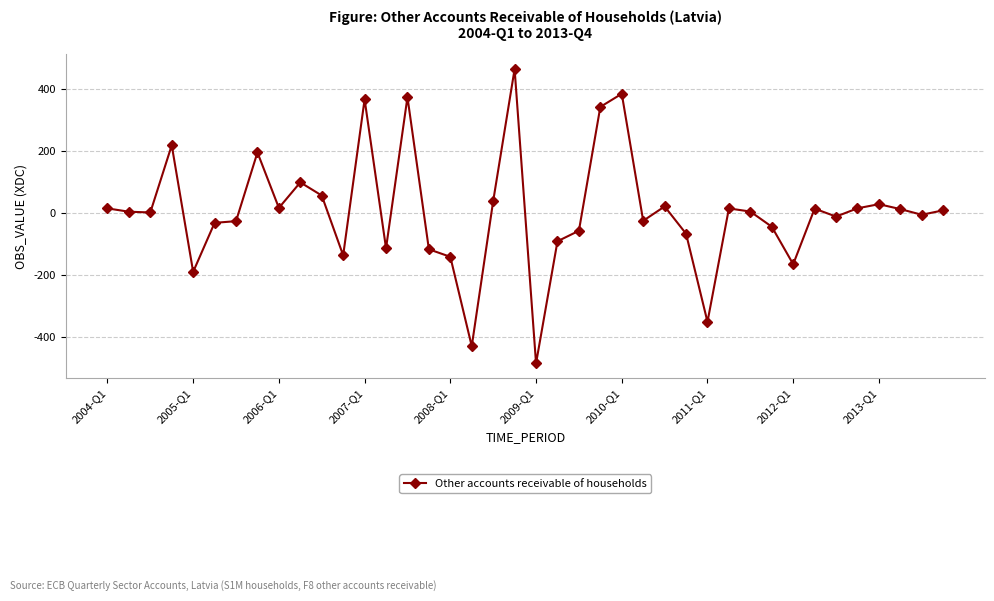

Is this an area chart (filled region under the line)?

No